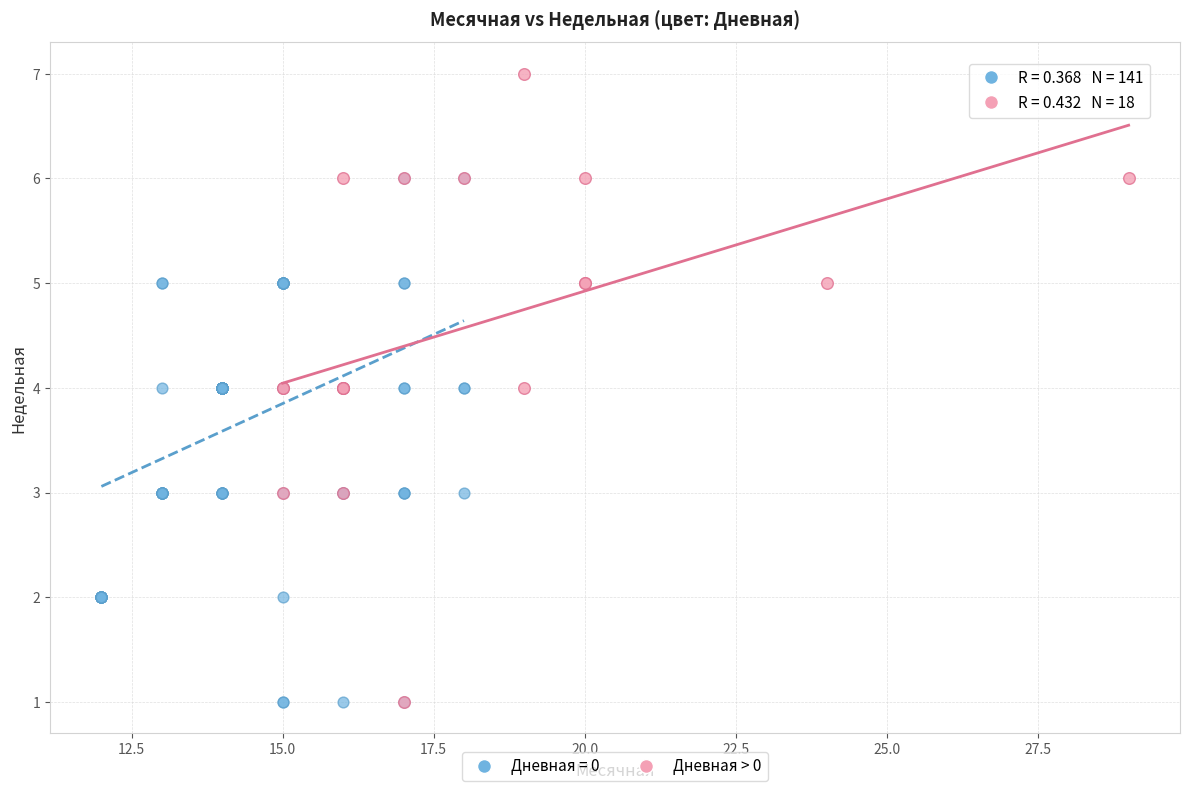

Which series has the largest Y range (max minus min)?

Дневная > 0